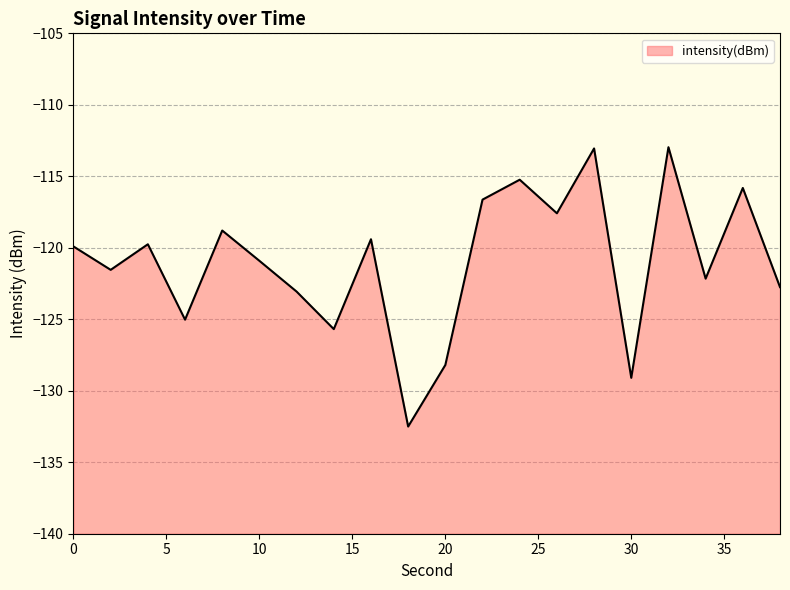

What is the sum of all values?

-2420.1